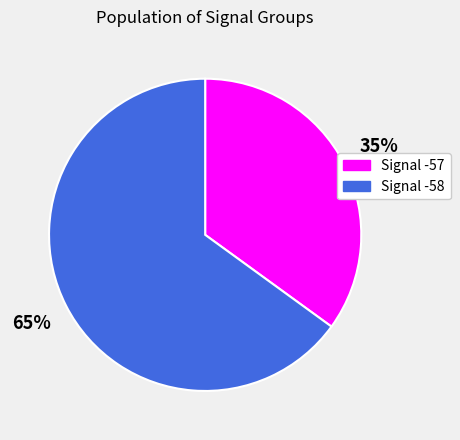

Rank the categories by value from lowest to highest.

Signal -57, Signal -58